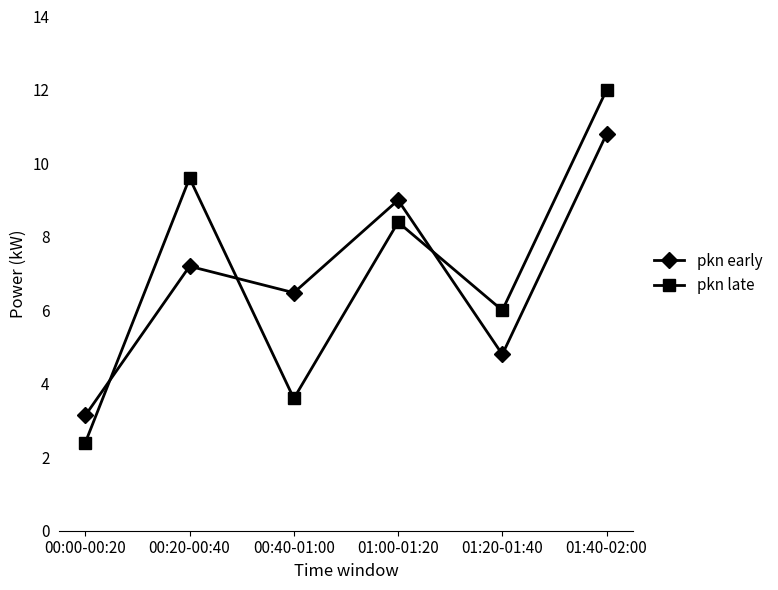

True or false: pkn early and pkn late cross at least once.

True